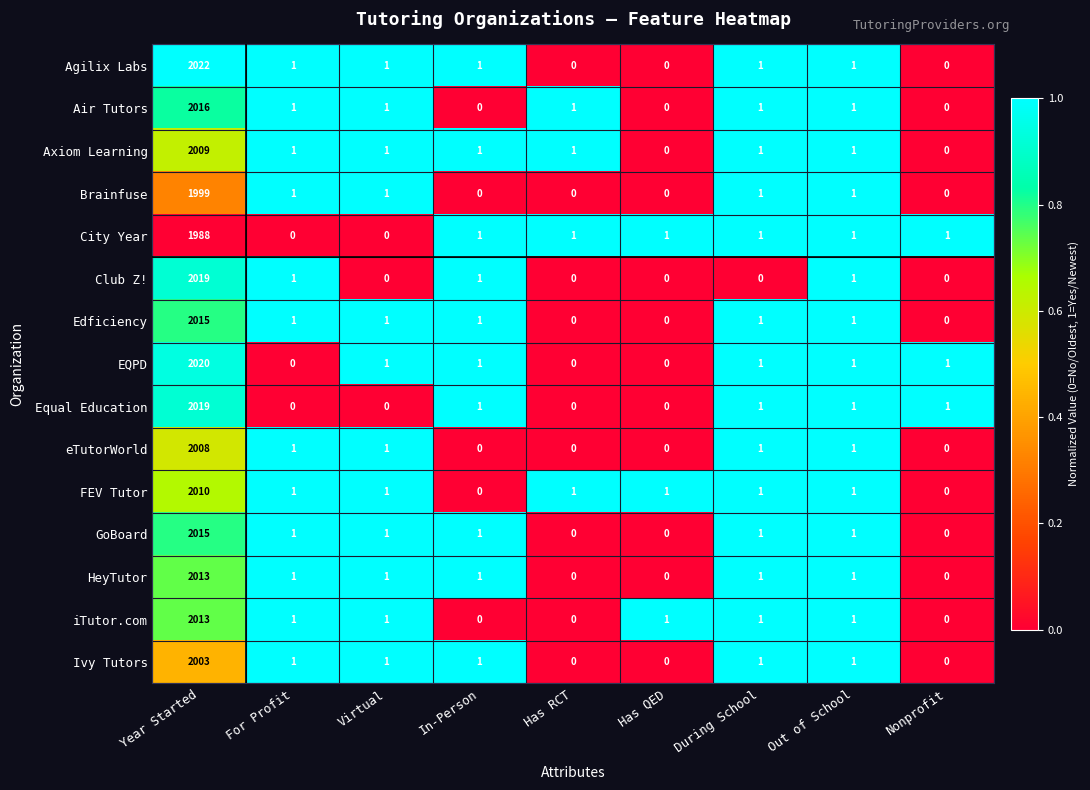

What is the average value of the City Year series?

222